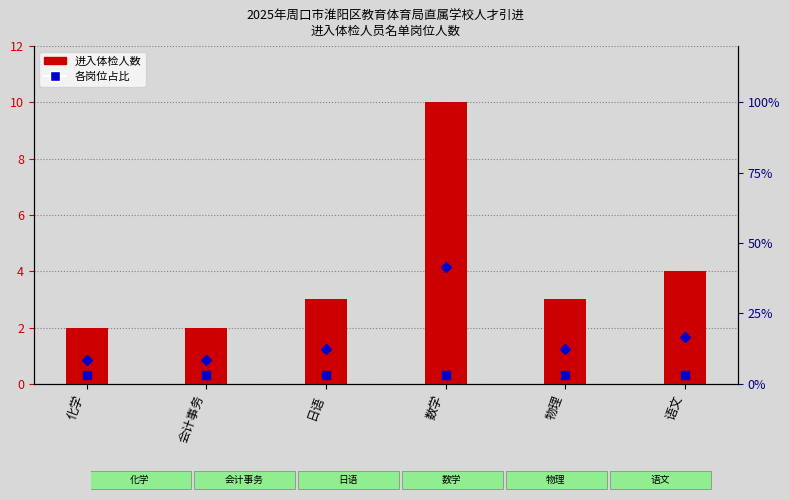

What is the spread (max minus min) of values at 化学?

6.3